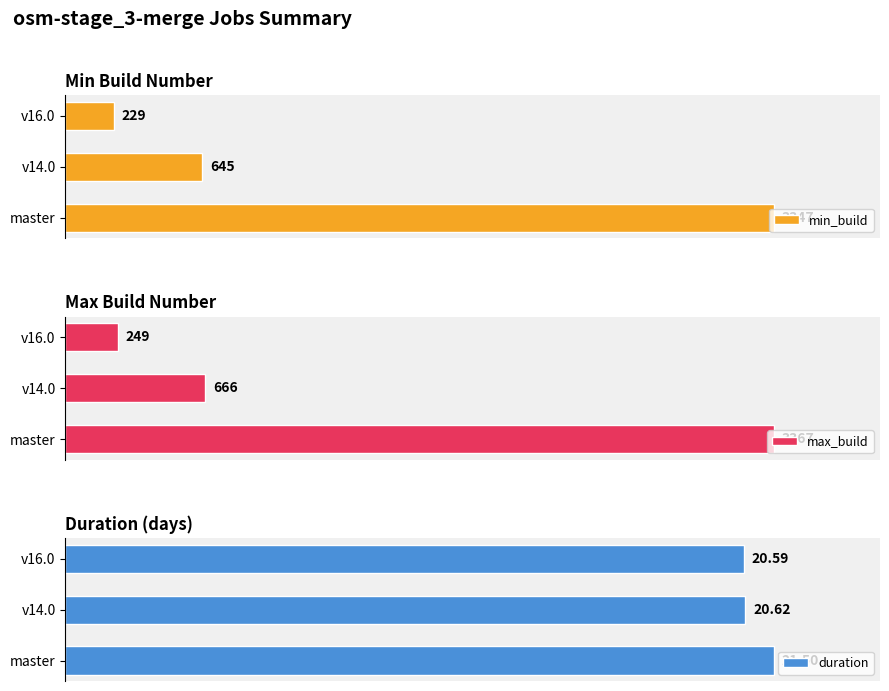

How many groups of bars are there?

3